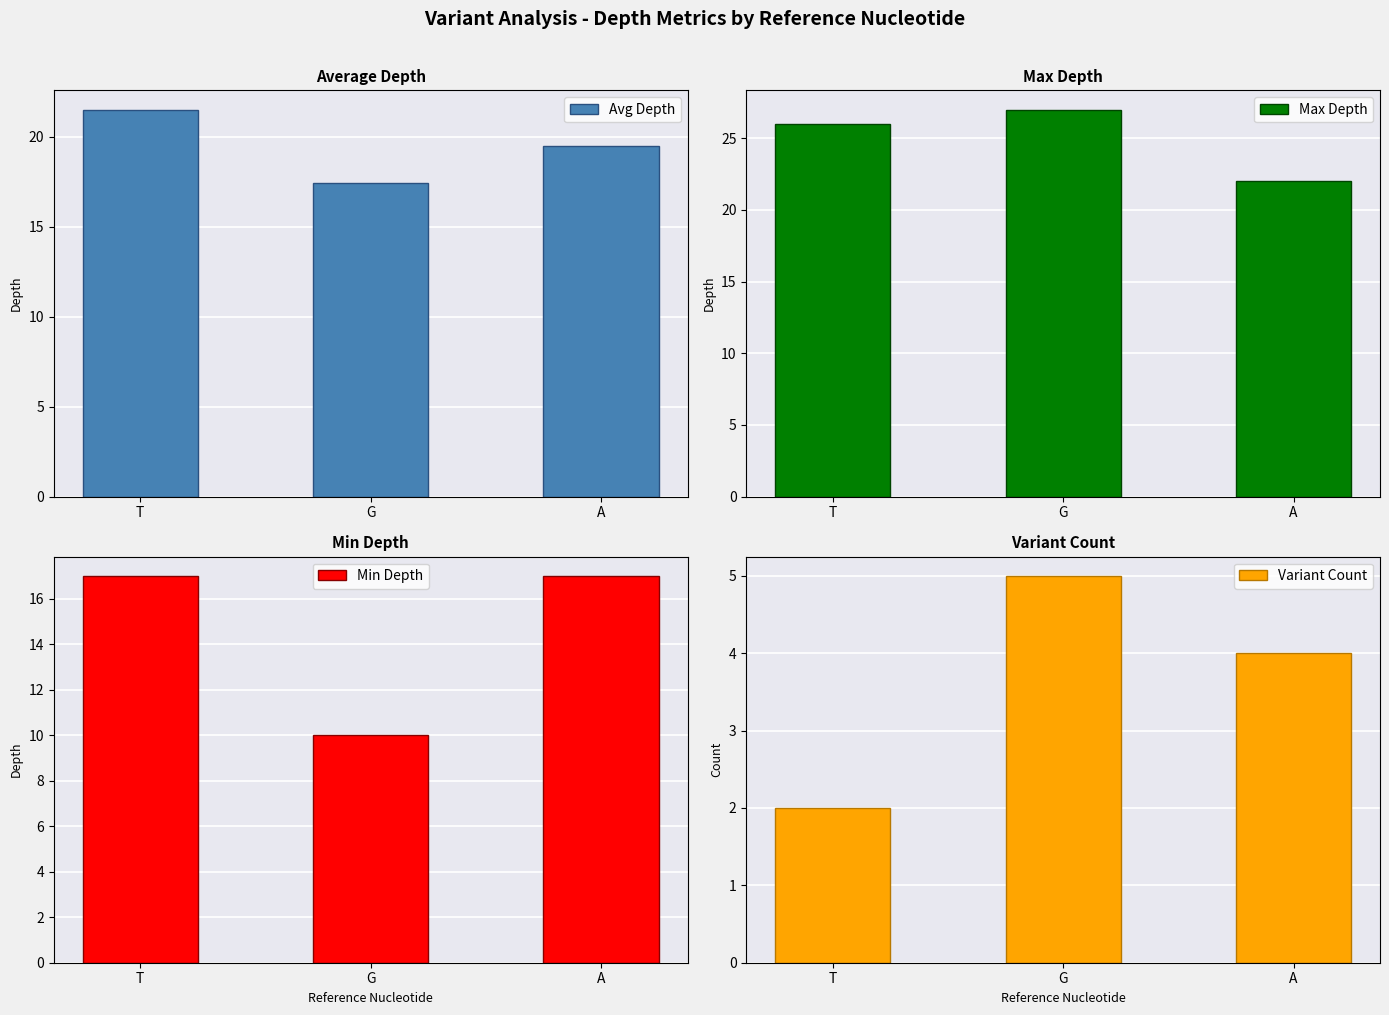

True or false: Max Depth has a value of 46.6 at T.

False